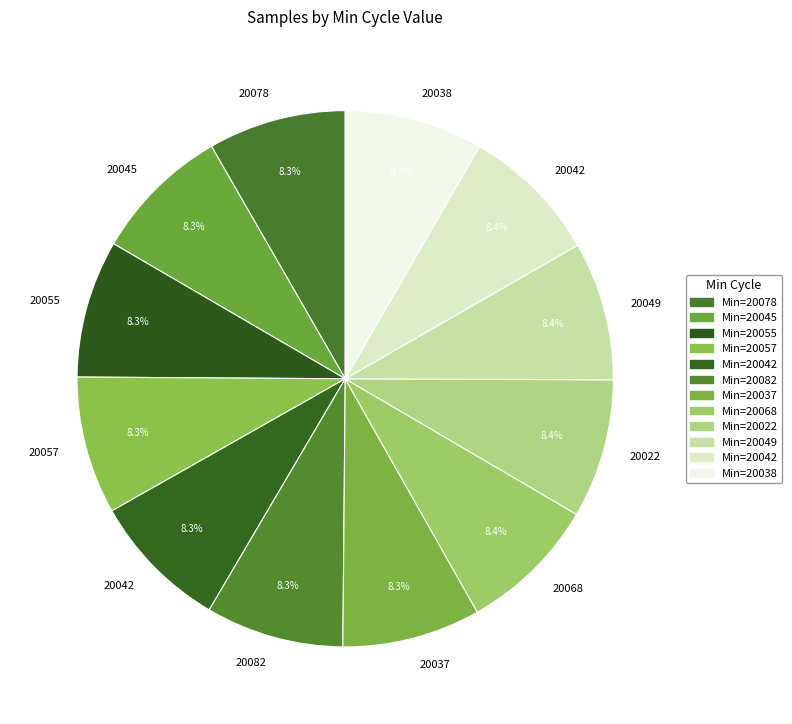

How many segments does this pie chart have?

12